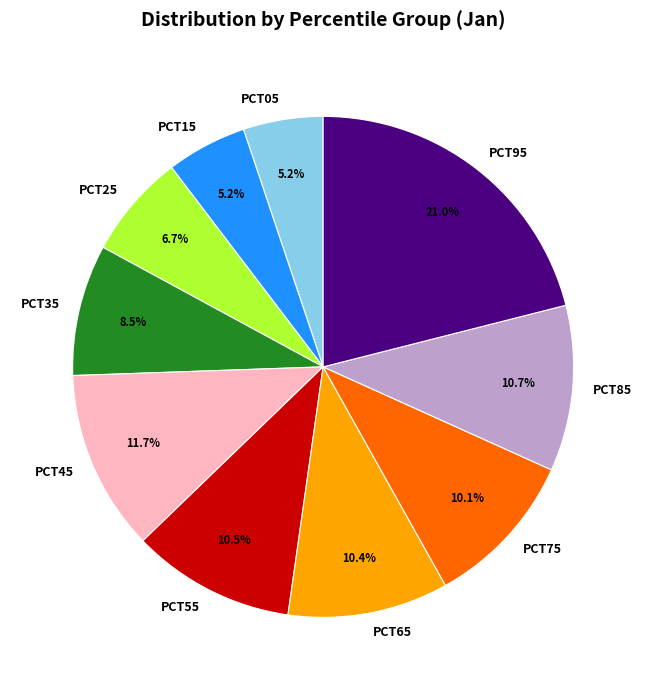

Count the number of slices in the pie.

10